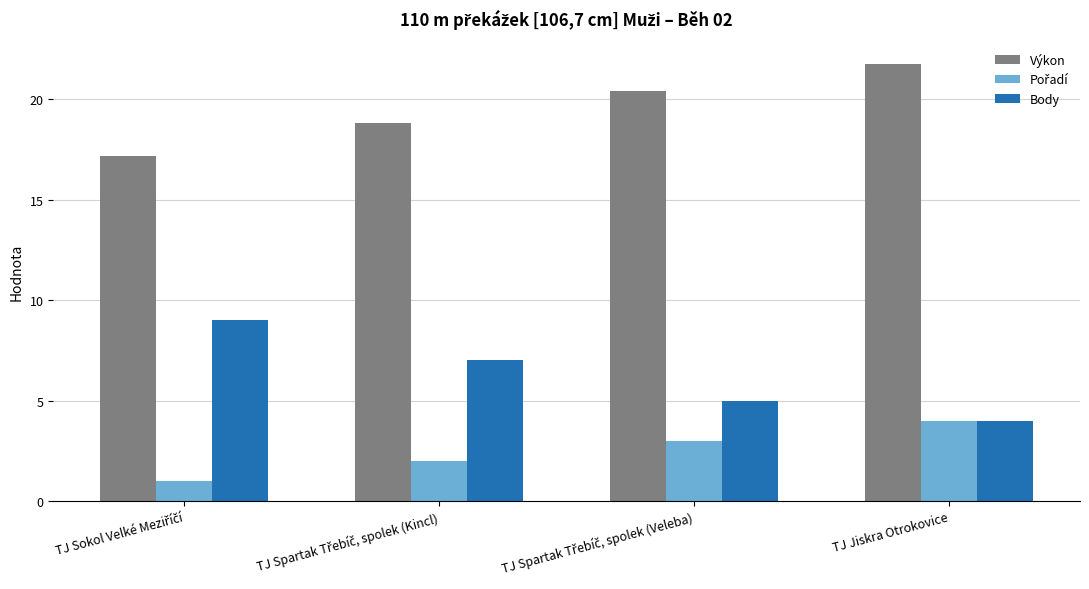

What is the smallest value displayed?

1.0